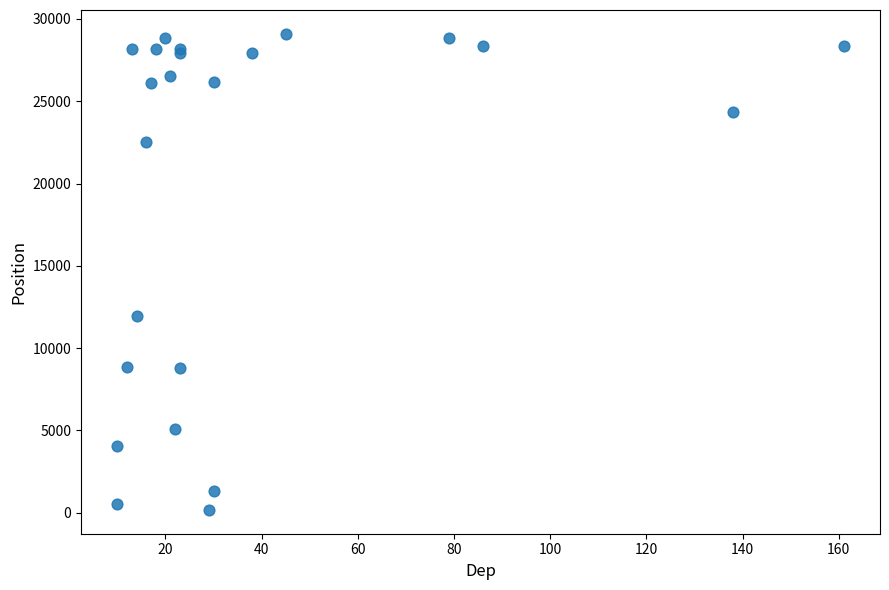

What Y value in the scatter plot is closest to 14634?

11974